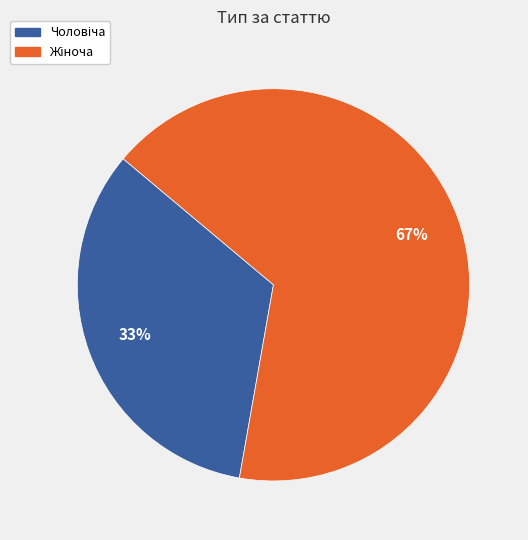

Does any single category account for the majority?

Yes